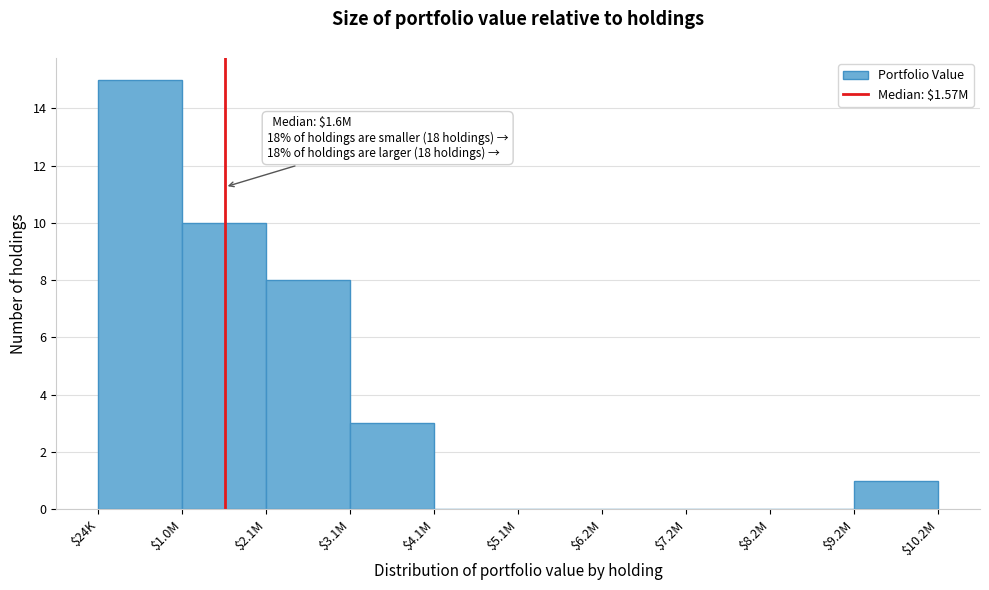

What is the sum of all values?

37